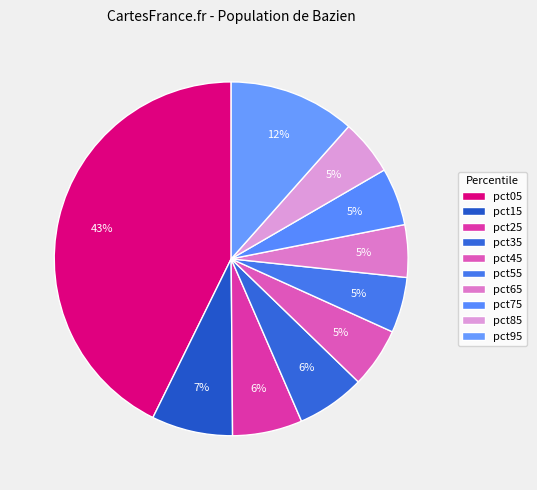

How many slices are in this pie chart?

10